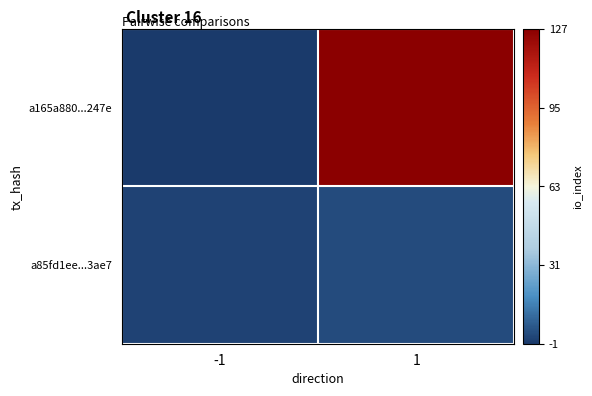

At how many categories does at least one series exceed 114?

1